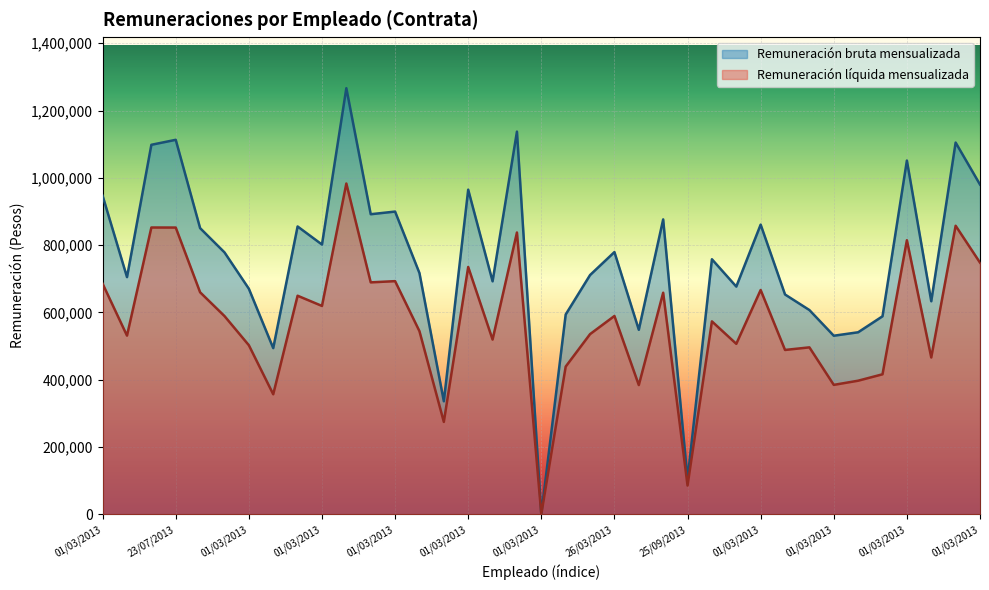

Rank the series by their maximum value, from lowest to highest.

Remuneración líquida mensualizada, Remuneración bruta mensualizada